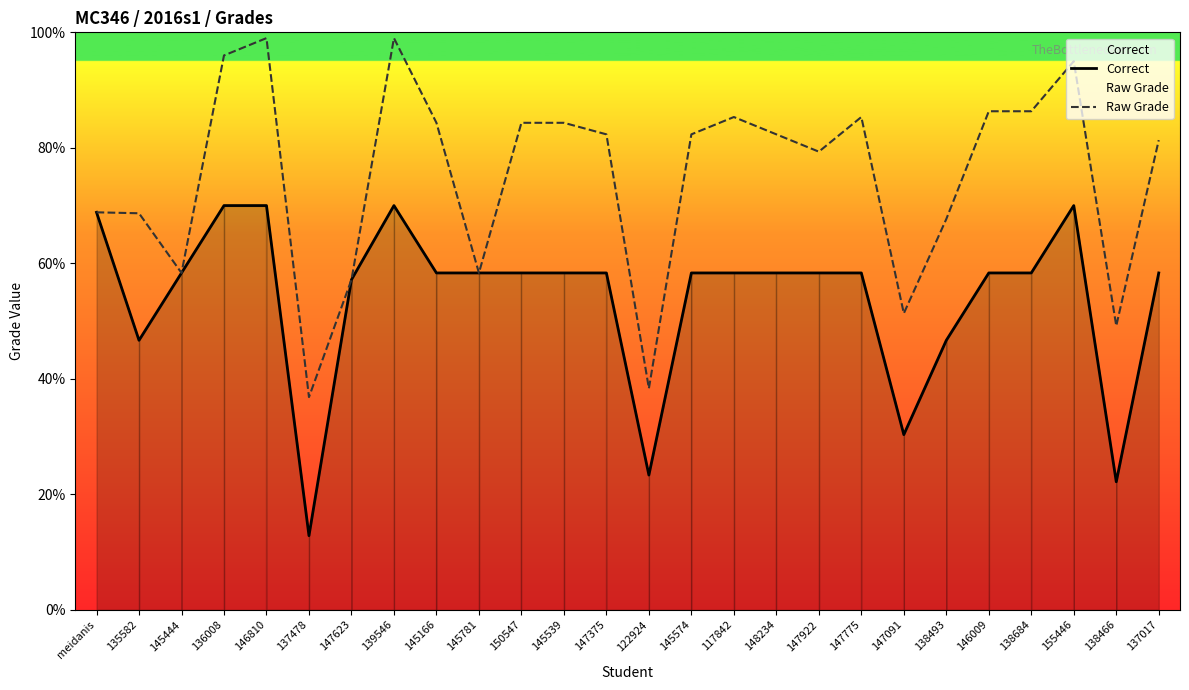

At which category is the sum across all series the highest?

146810